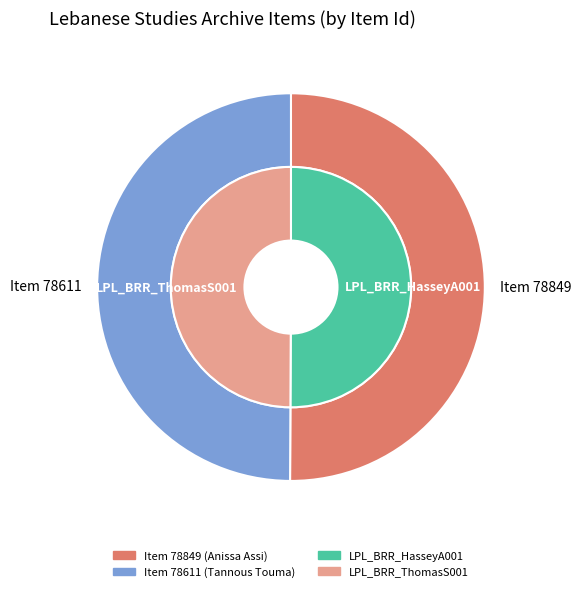

Is 1 the majority of the pie?

No